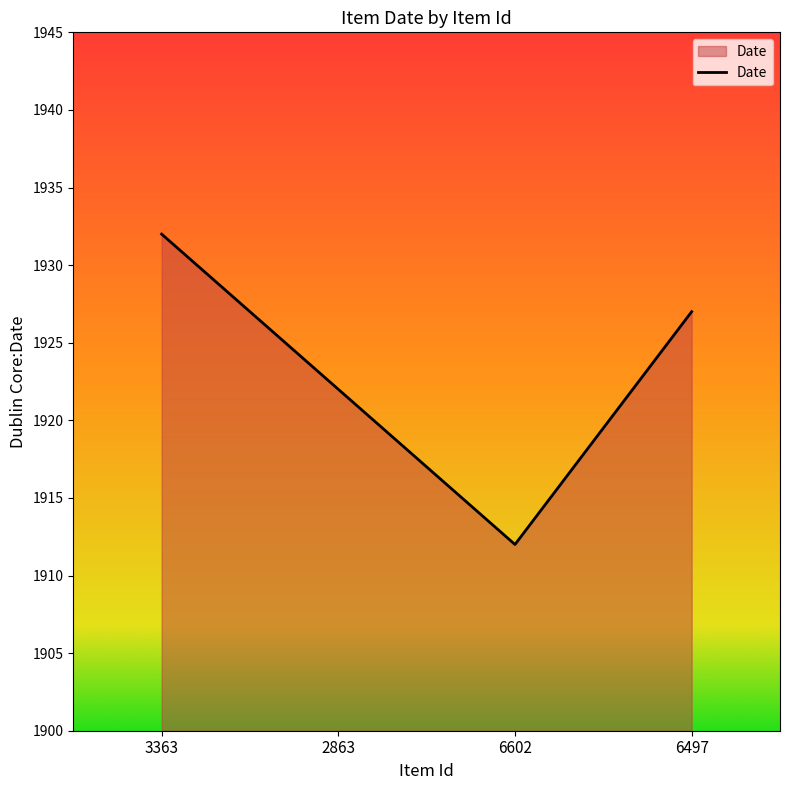

Reading left to right, list all the values displayed in this chart.

1932	1922	1912	1927